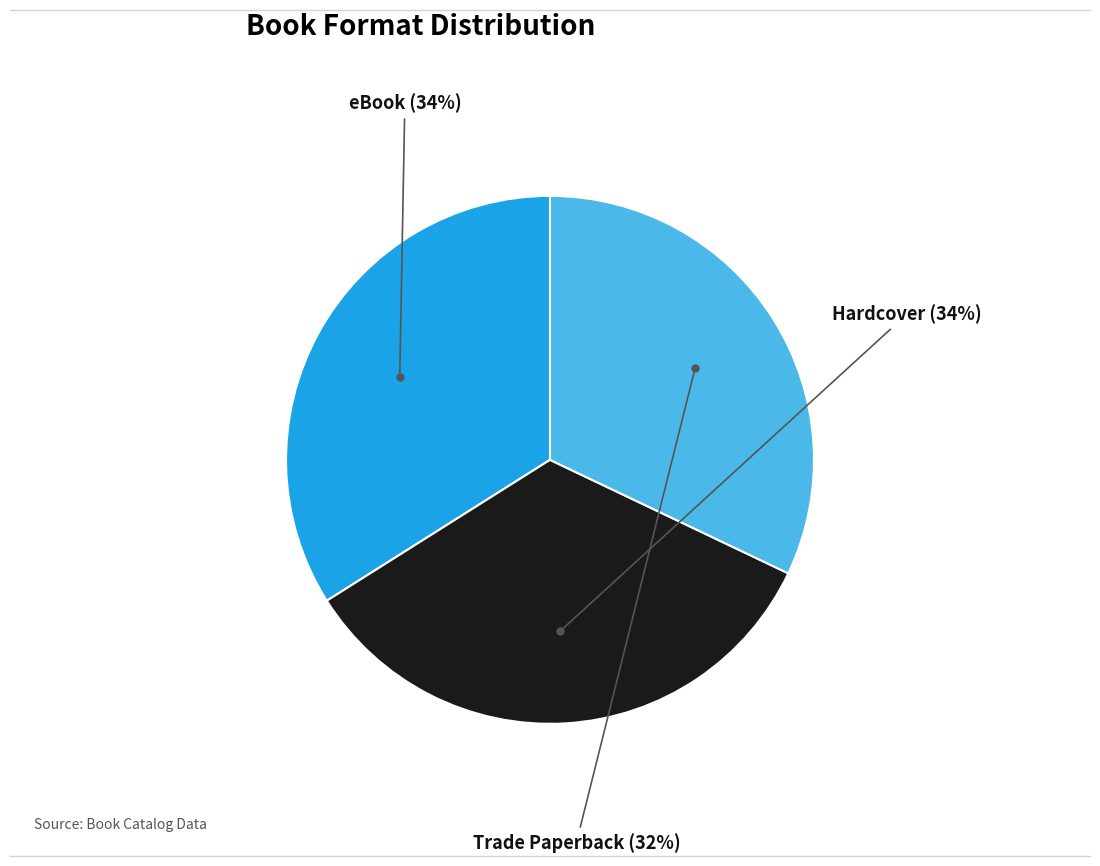

To the nearest percent, what is the difference between the largest and smallest slice percentages?

2%